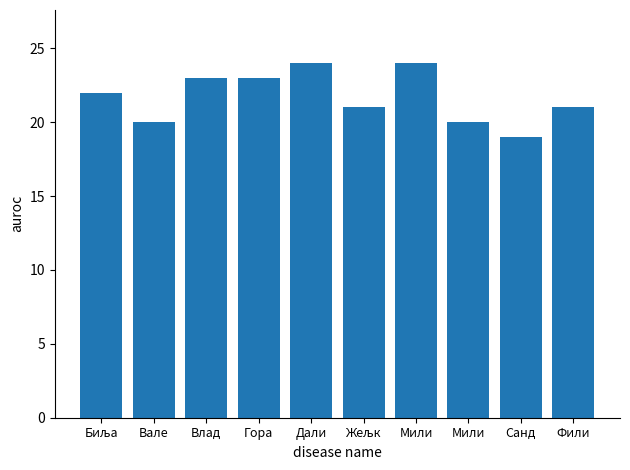

Rank the categories by value from lowest to highest.

Санд, Вале, Мили, Жељк, Фили, Биља, Влад, Гора, Дали, Мили